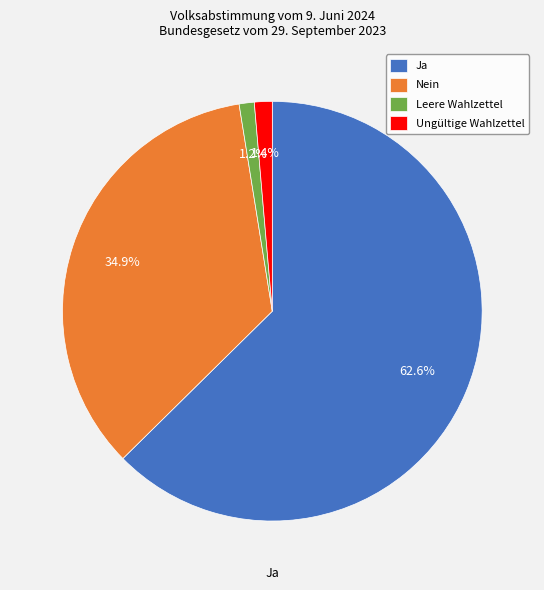

Does any single category account for the majority?

Yes